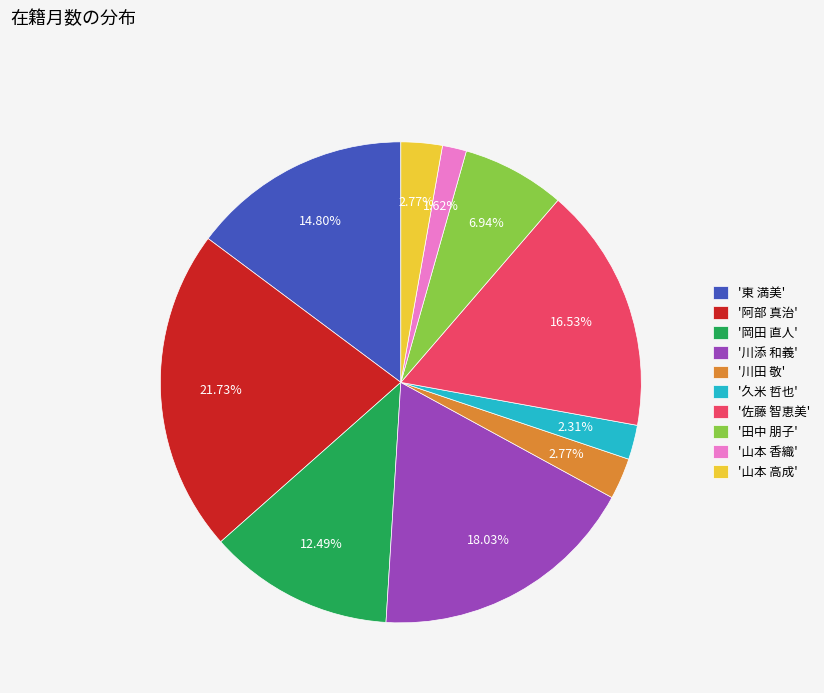

Is there a majority slice in this chart?

No